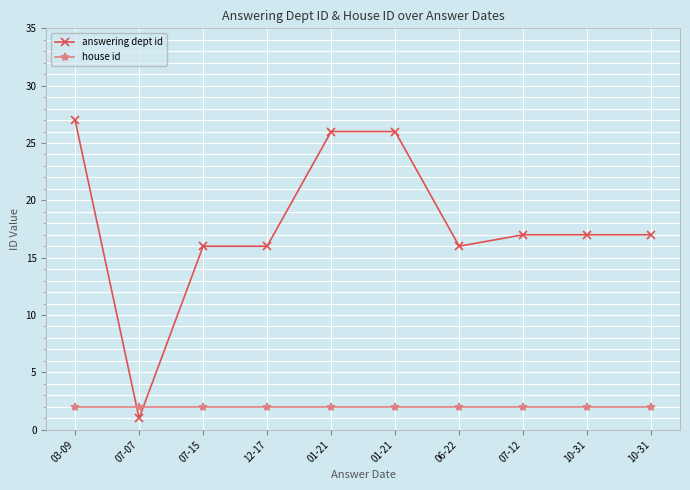

Rank the series by their maximum value, from lowest to highest.

house id, answering dept id